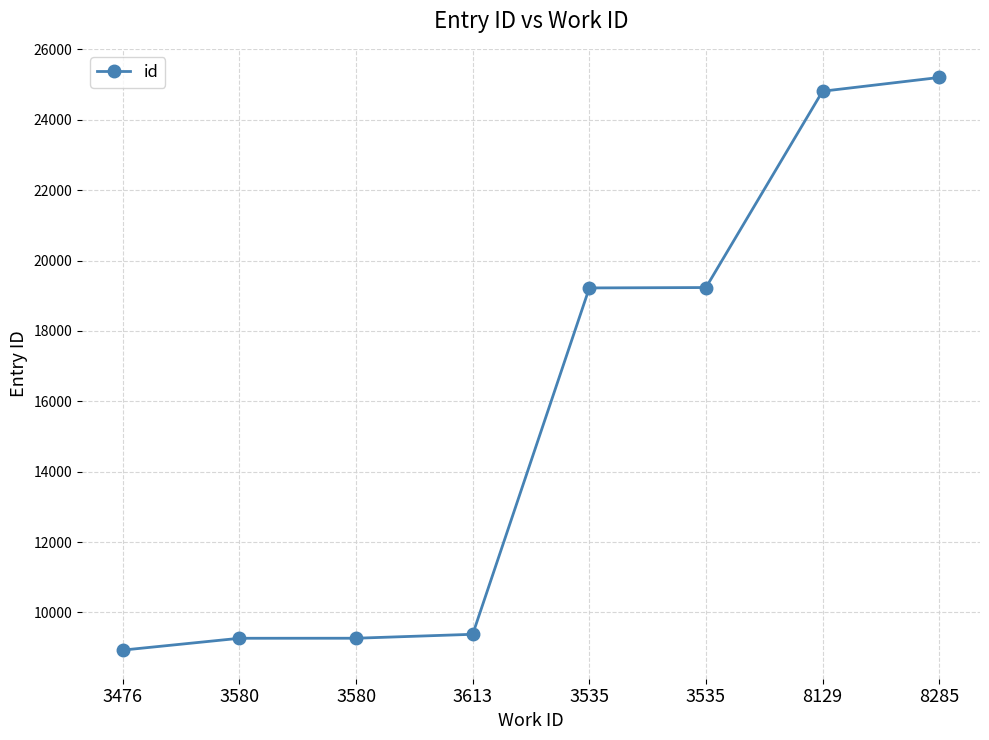

What is the label of the 1st point from the left?

3476